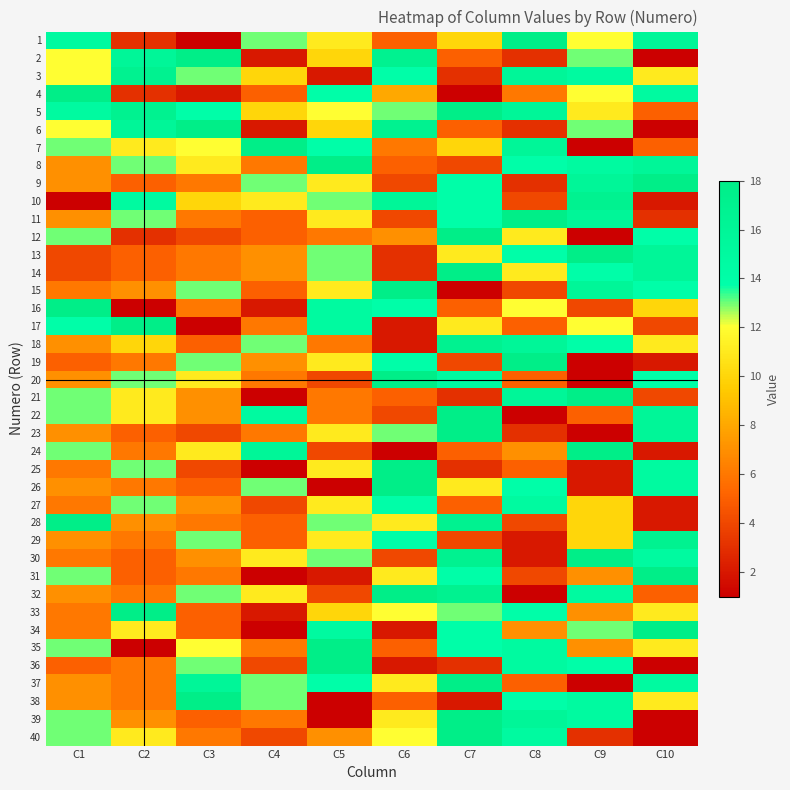

How many distinct data groups are displayed?

40